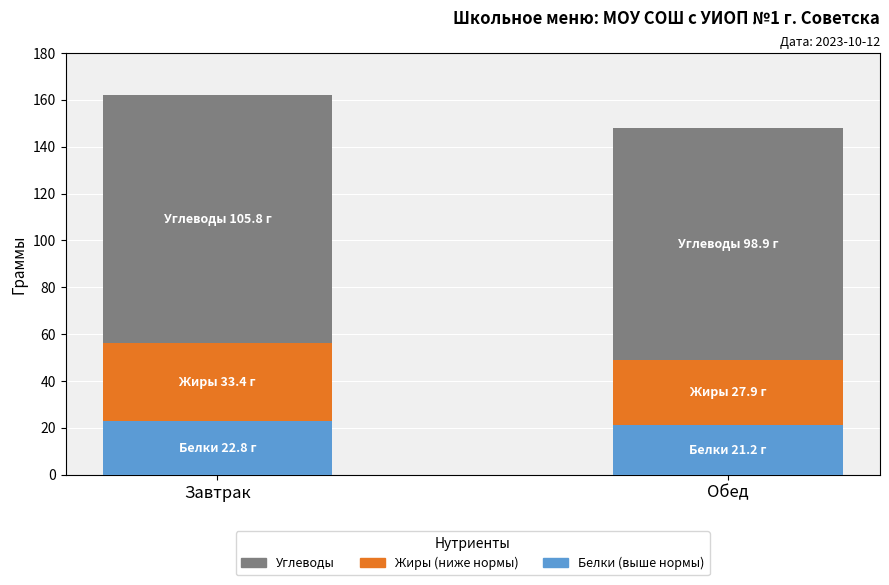

Count the number of data series in this chart.

3